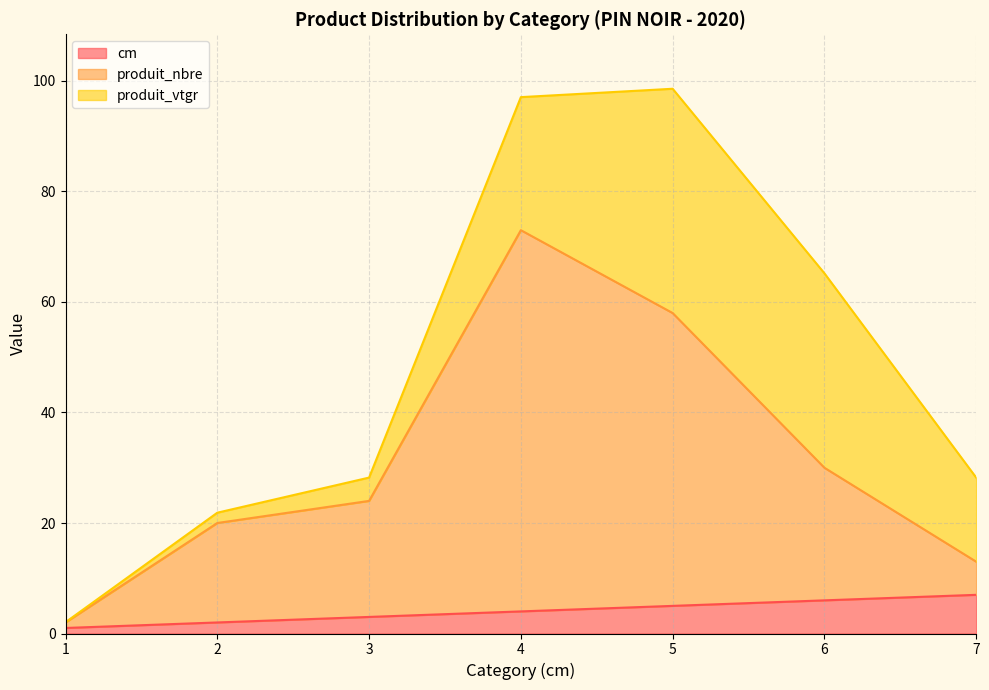

At which label does cm reach its minimum?

1